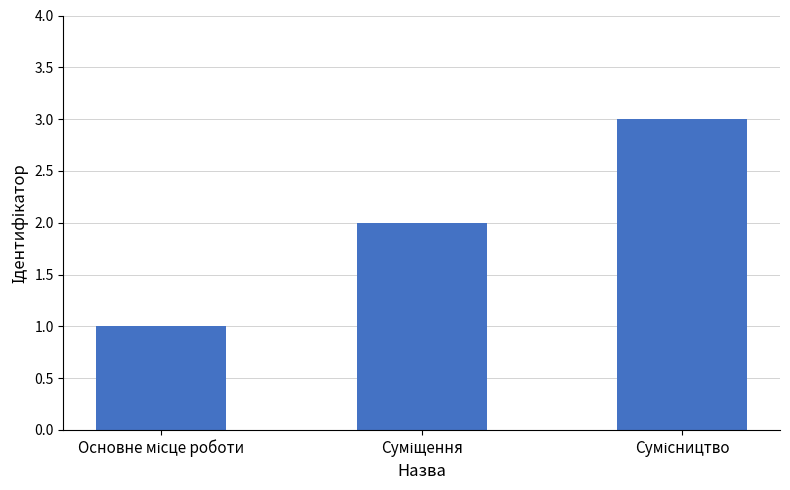

How many values are between 1 and 3?

3